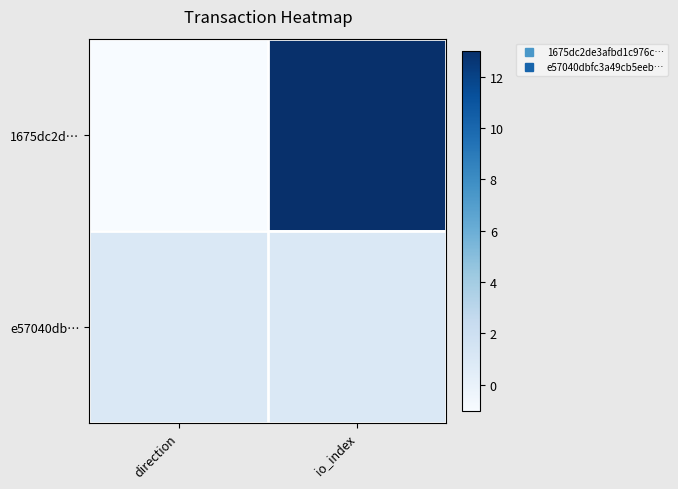

List the series in order of their overall mean, lowest first.

e57040db…, 1675dc2d…